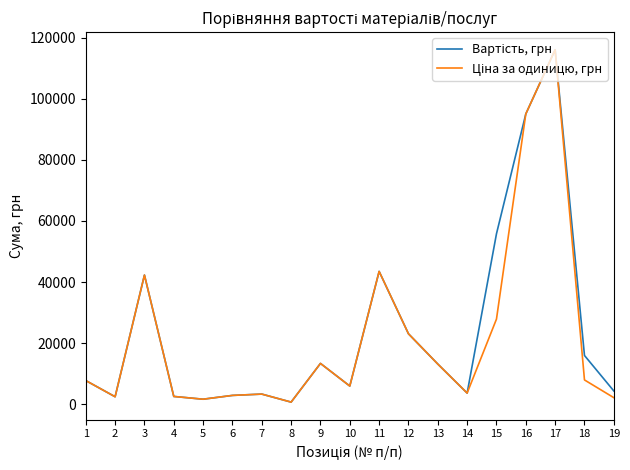

At how many categories does at least one series exceed 29001?

5